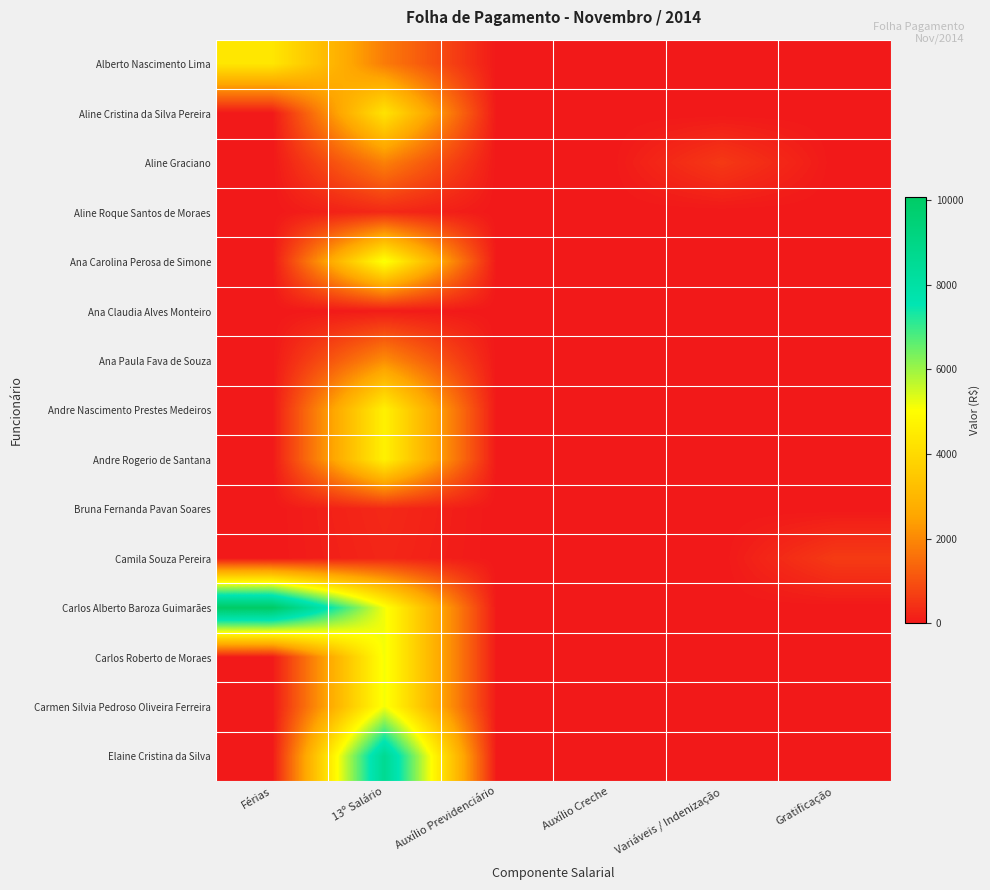

Reading left to right, extract all data points from this chart.

Alberto Nascimento Lima: Férias=4365.1	13º Salário=1777.0	Auxílio Previdenciário=0.0	Auxílio Creche=0.0	Variáveis / Indenização=0.0	Gratificação=0.0
Aline Cristina da Silva Pereira: Férias=0.0	13º Salário=4265.1	Auxílio Previdenciário=0.0	Auxílio Creche=0.0	Variáveis / Indenização=0.0	Gratificação=0.0
Aline Graciano: Férias=0.0	13º Salário=1859.4	Auxílio Previdenciário=0.0	Auxílio Creche=0.0	Variáveis / Indenização=579.7	Gratificação=0.0
Aline Roque Santos de Moraes: Férias=0.0	13º Salário=300.0	Auxílio Previdenciário=0.0	Auxílio Creche=0.0	Variáveis / Indenização=0.0	Gratificação=0.0
Ana Carolina Perosa de Simone: Férias=0.0	13º Salário=5146.0	Auxílio Previdenciário=0.0	Auxílio Creche=0.0	Variáveis / Indenização=0.0	Gratificação=0.0
Ana Claudia Alves Monteiro: Férias=0.0	13º Salário=75.0	Auxílio Previdenciário=0.0	Auxílio Creche=0.0	Variáveis / Indenização=0.0	Gratificação=0.0
Ana Paula Fava de Souza: Férias=0.0	13º Salário=2086.3	Auxílio Previdenciário=0.0	Auxílio Creche=0.0	Variáveis / Indenização=0.0	Gratificação=0.0
Andre Nascimento Prestes Medeiros: Férias=0.0	13º Salário=4651.5	Auxílio Previdenciário=0.0	Auxílio Creche=0.0	Variáveis / Indenização=0.0	Gratificação=0.0
Andre Rogerio de Santana: Férias=0.0	13º Salário=4651.5	Auxílio Previdenciário=0.0	Auxílio Creche=0.0	Variáveis / Indenização=0.0	Gratificação=0.0
Bruna Fernanda Pavan Soares: Férias=0.0	13º Salário=300.0	Auxílio Previdenciário=0.0	Auxílio Creche=0.0	Variáveis / Indenização=0.0	Gratificação=0.0
Camila Souza Pereira: Férias=0.0	13º Salário=256.4	Auxílio Previdenciário=0.0	Auxílio Creche=0.0	Variáveis / Indenização=0.0	Gratificação=615.4
Carlos Alberto Baroza Guimarães: Férias=10063.3	13º Salário=5146.0	Auxílio Previdenciário=0.0	Auxílio Creche=0.0	Variáveis / Indenização=0.0	Gratificação=0.0
Carlos Roberto de Moraes: Férias=0.0	13º Salário=5146.0	Auxílio Previdenciário=0.0	Auxílio Creche=0.0	Variáveis / Indenização=0.0	Gratificação=0.0
Carmen Silvia Pedroso Oliveira Ferreira: Férias=0.0	13º Salário=5146.0	Auxílio Previdenciário=0.0	Auxílio Creche=0.0	Variáveis / Indenização=0.0	Gratificação=0.0
Elaine Cristina da Silva: Férias=0.0	13º Salário=8625.9	Auxílio Previdenciário=0.0	Auxílio Creche=0.0	Variáveis / Indenização=0.0	Gratificação=0.0